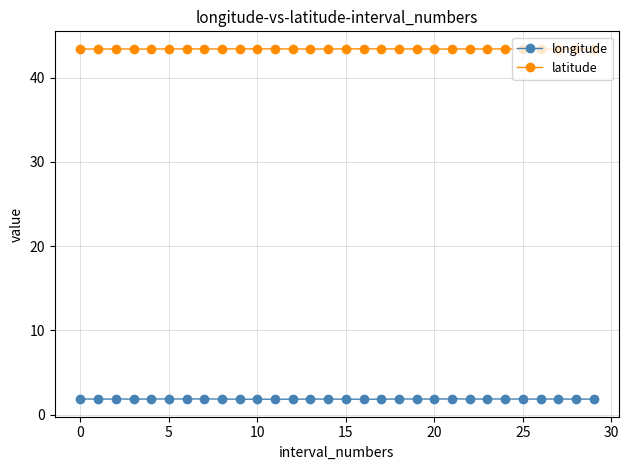

Rank the series by their average value, from lowest to highest.

longitude, latitude